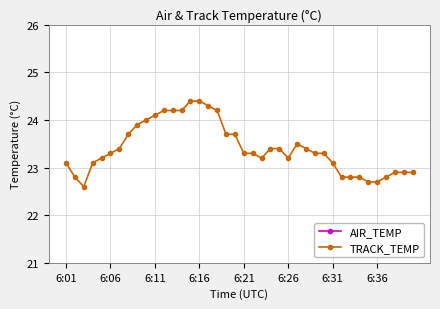

What is the value of the TRACK_TEMP point at the 27th from the left?

23.5